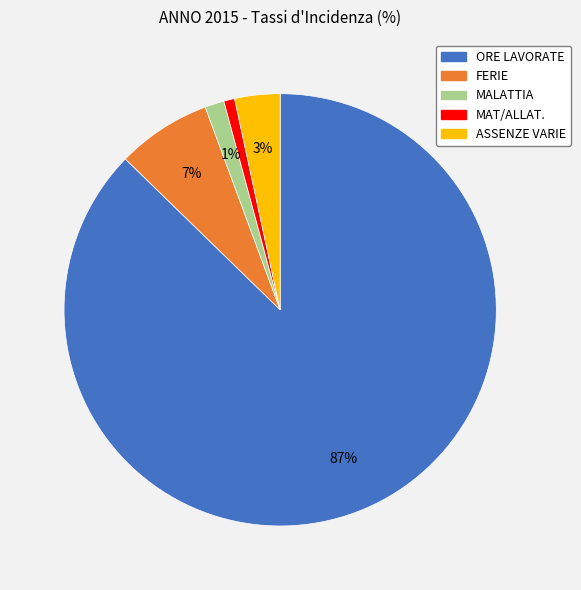

To the nearest percent, what is the difference between the ASSENZE VARIE and FERIE slice percentages?

4%